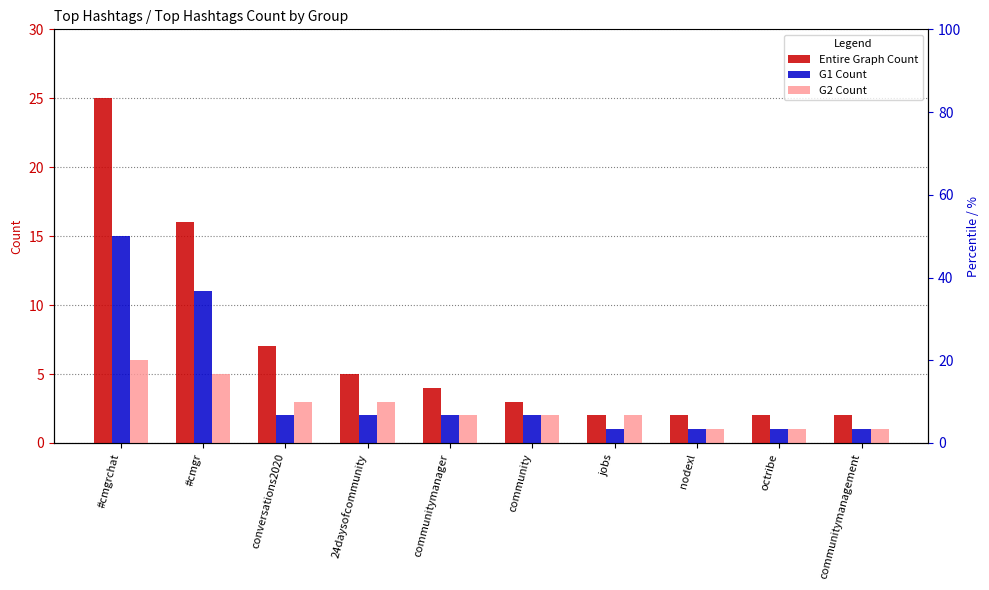

What is the spread (max minus min) of values at nodexl?

1